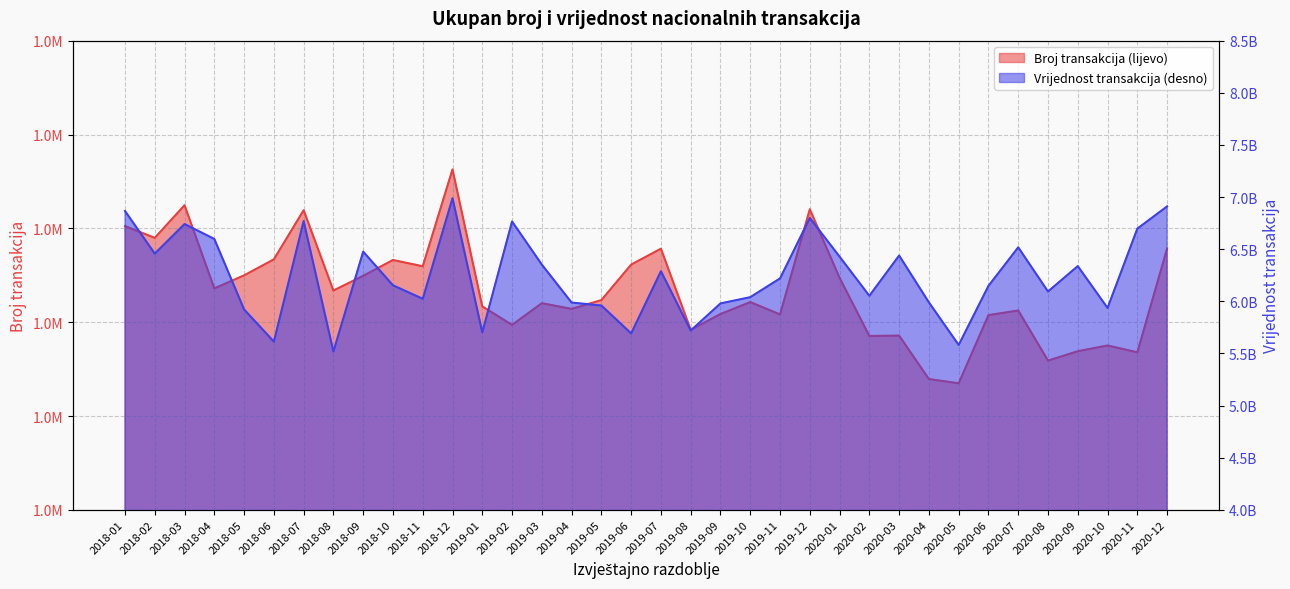

The value of Broj transakcija (lijevo) at 2018-03 is 1524646. True or false?

True